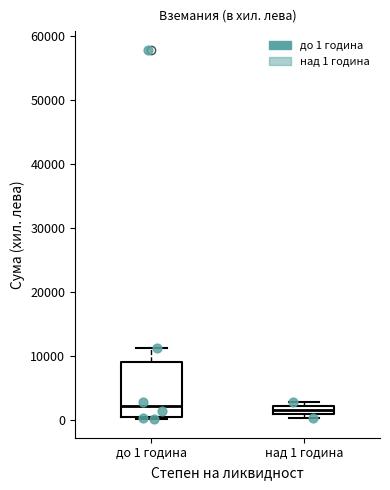

Comparing the boxes themselves (not the whiskers), which one is the tallest?

до 1 година